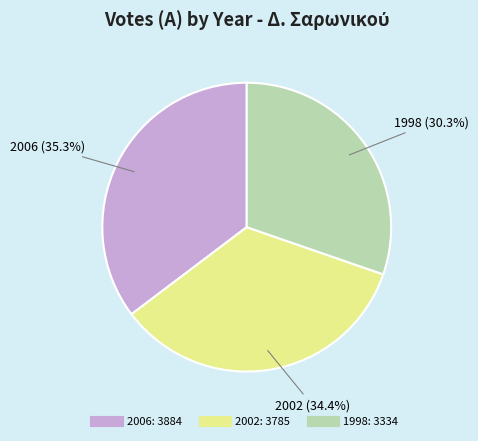

Does any single category account for the majority?

No